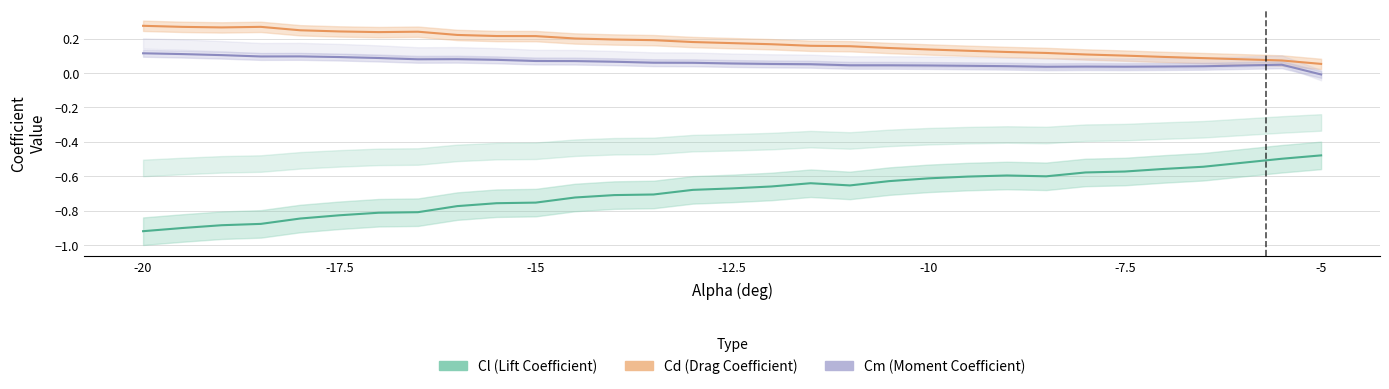

What are all the series names shown in the legend?

Cl (Lift Coefficient), Cd (Drag Coefficient), Cm (Moment Coefficient)